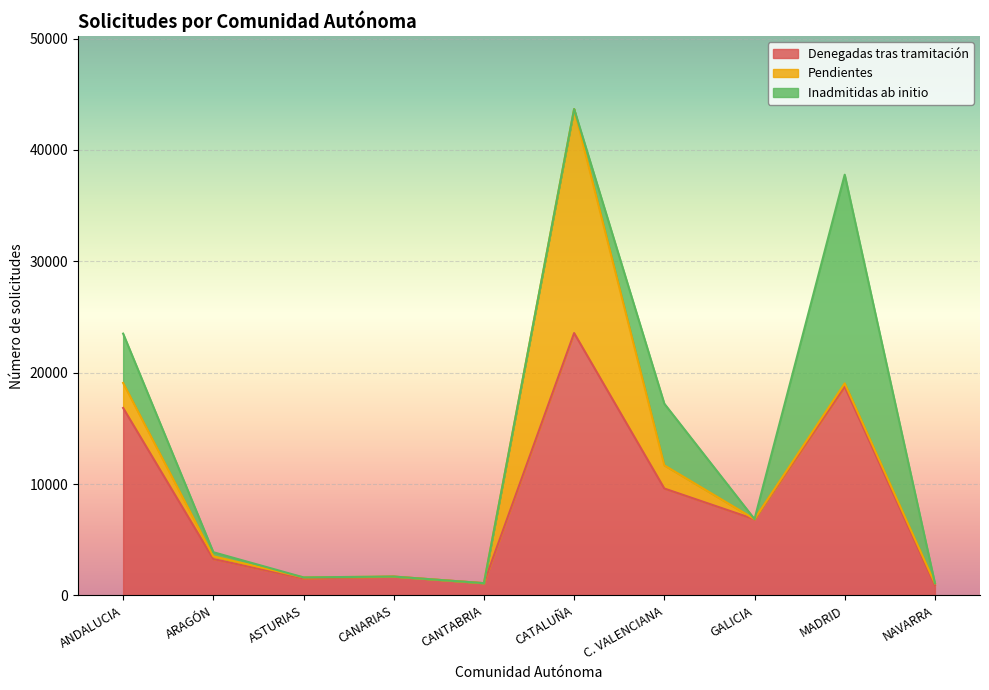

What is the difference between the Denegadas tras tramitación values at ASTURIAS and C. VALENCIANA?

8075